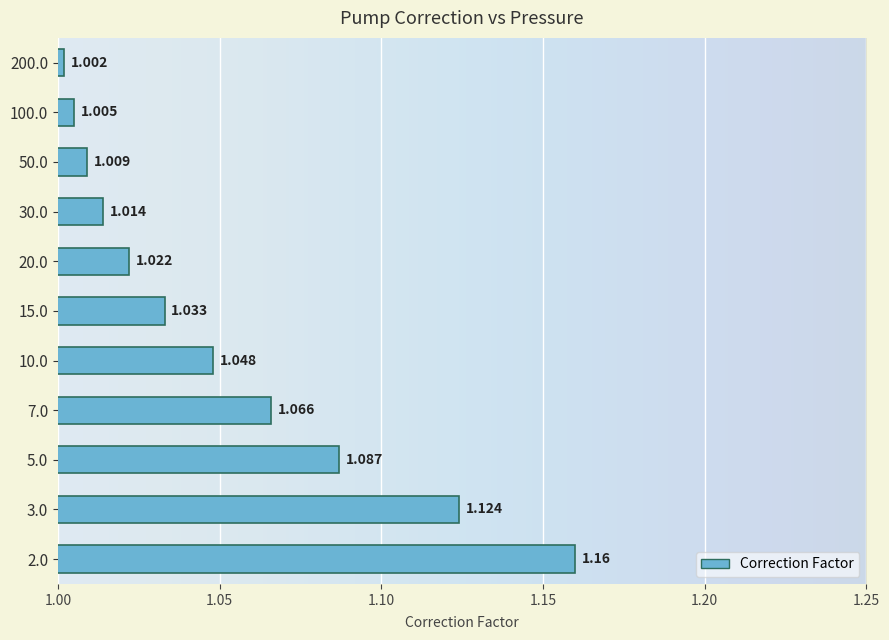

Count the number of data series in this chart.

1